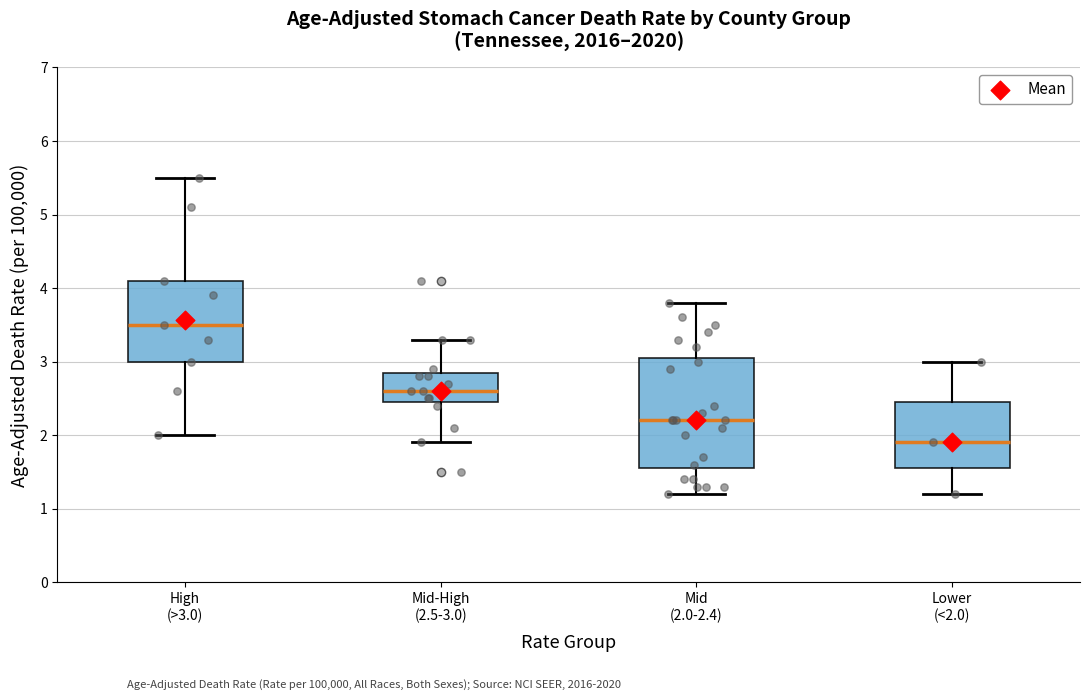

Reading left to right, transcribe this box plot: for each box, give where its median line is, the range the box spans, and where its two whiskers end, as read against the y-axis. The values are not printed on the chart, so give them approximately, as read against the axis.

High (>3.0): median 3.5, box 3.0 to 4.1, whiskers 2.0 to 5.5
Mid-High (2.5-3.0): median 2.6, box 2.5 to 2.9, whiskers 1.9 to 3.3
Mid (2.0-2.4): median 2.2, box 1.6 to 3.1, whiskers 1.2 to 3.8
Lower (<2.0): median 1.9, box 1.6 to 2.5, whiskers 1.2 to 3.0